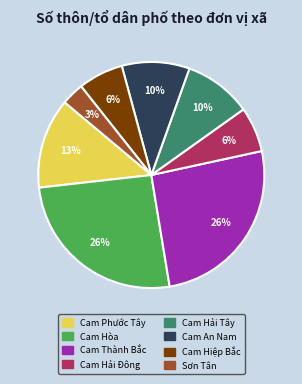

Count the number of slices in the pie.

8